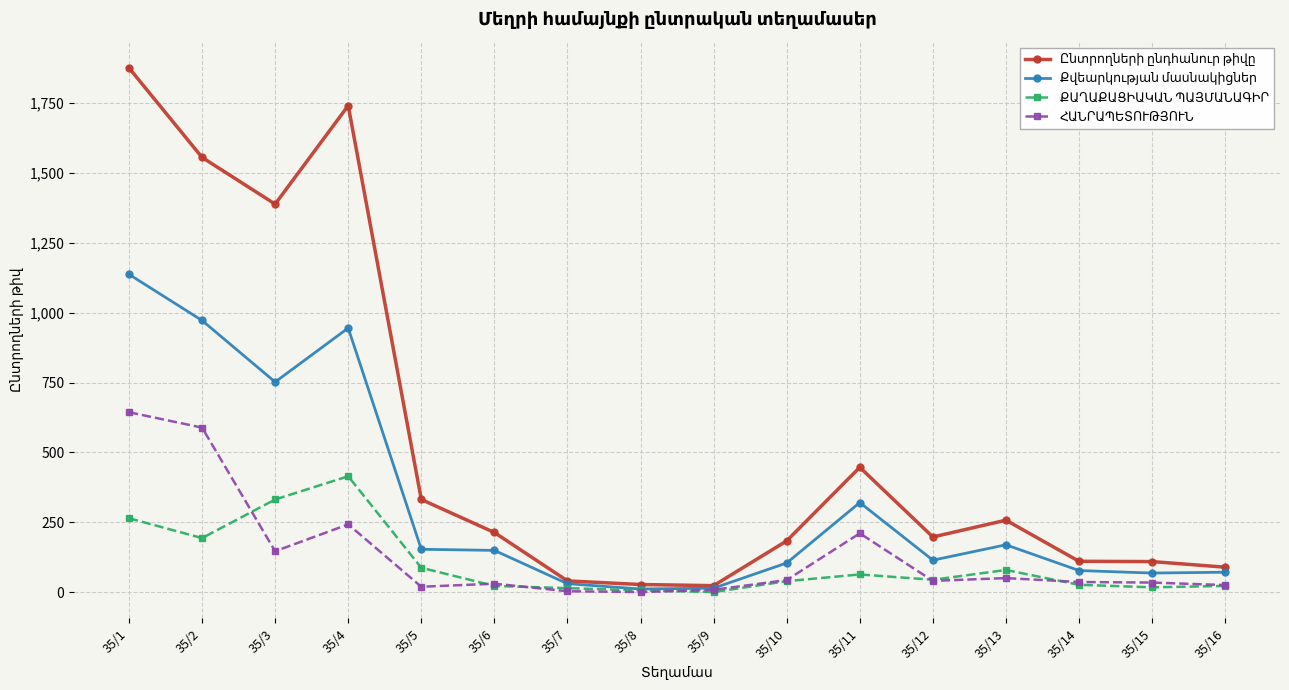

Which label corresponds to the largest value in the chart?

35/1